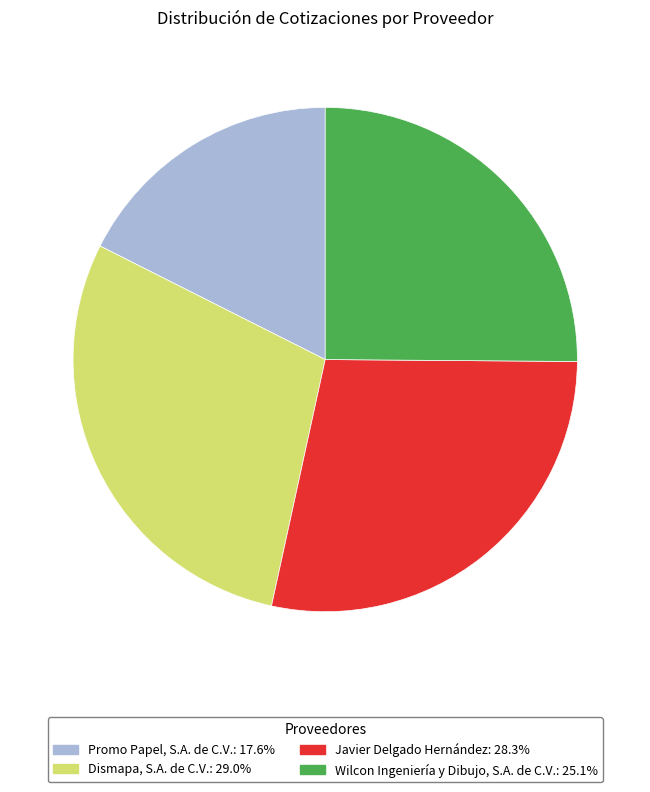

Which slice is the largest?

Dismapa, S.A. de C.V.